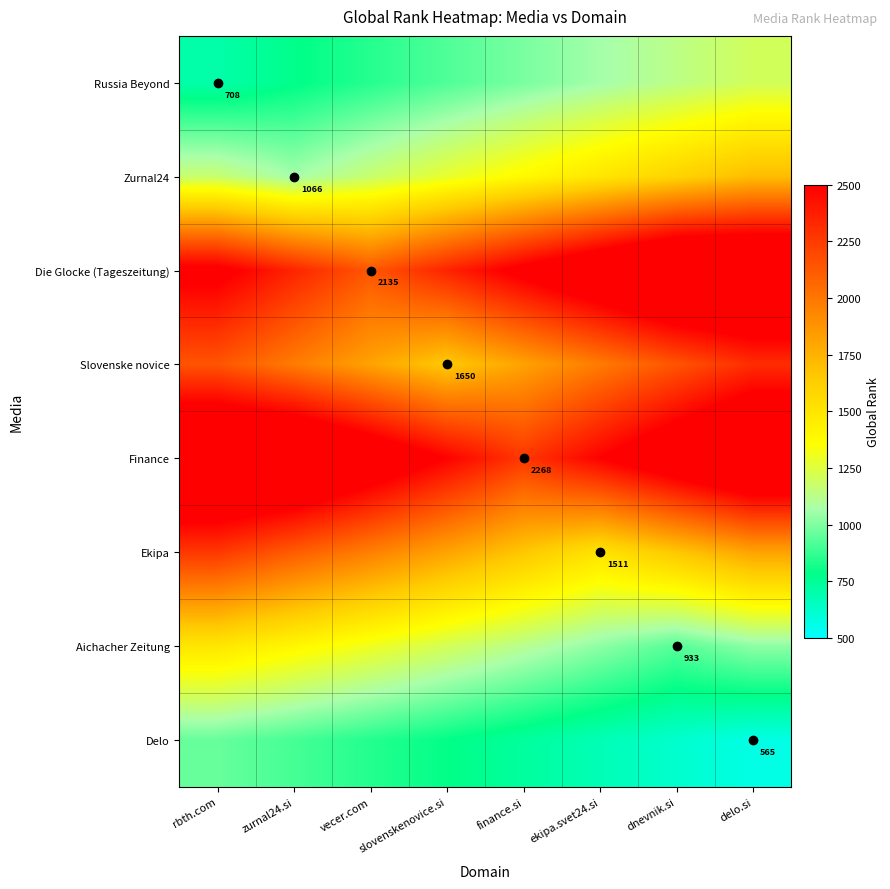

How many values in the Die Glocke (Tageszeitung) series are below 2562?

3